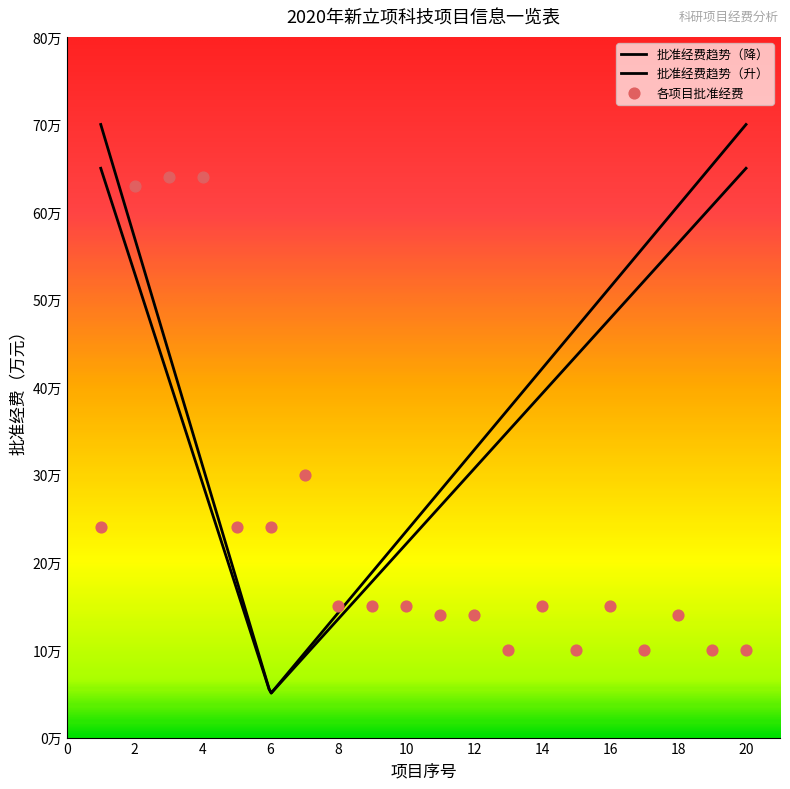

What is the ratio of the value at 8 to the value at 1?

0.6